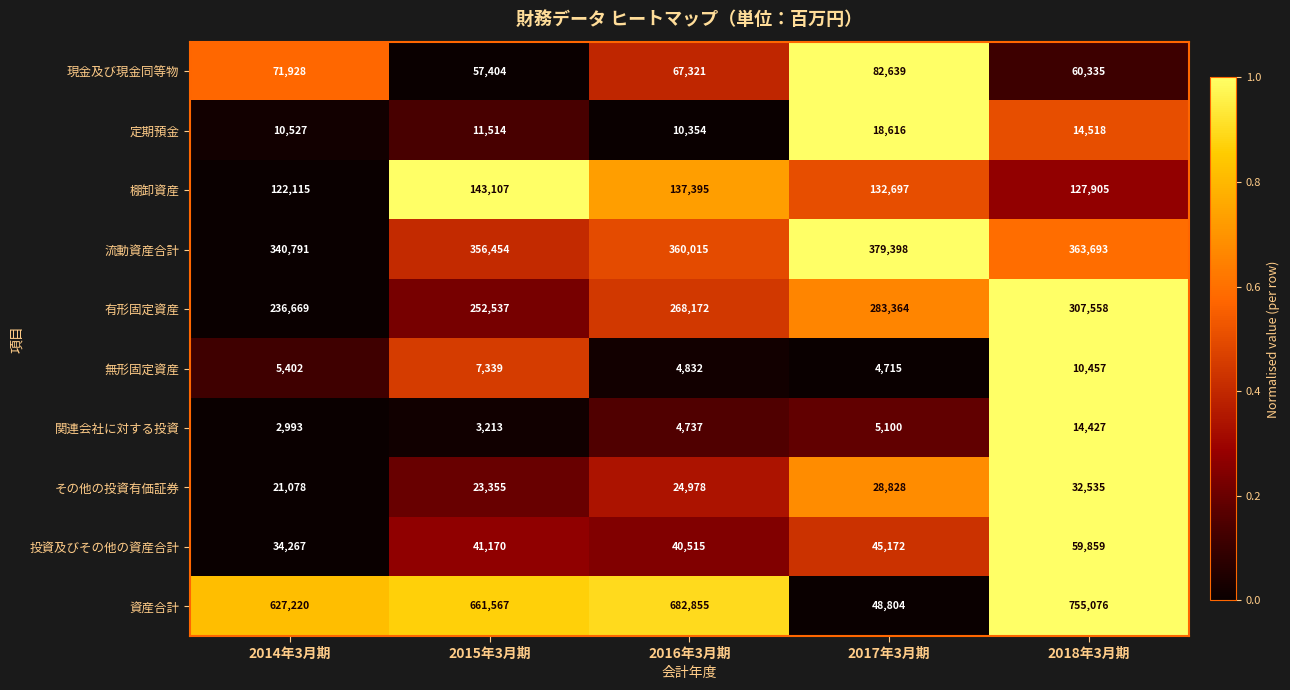

What is the difference between the maximum and minimum values in the 関連会社に対する投資 series?

11434